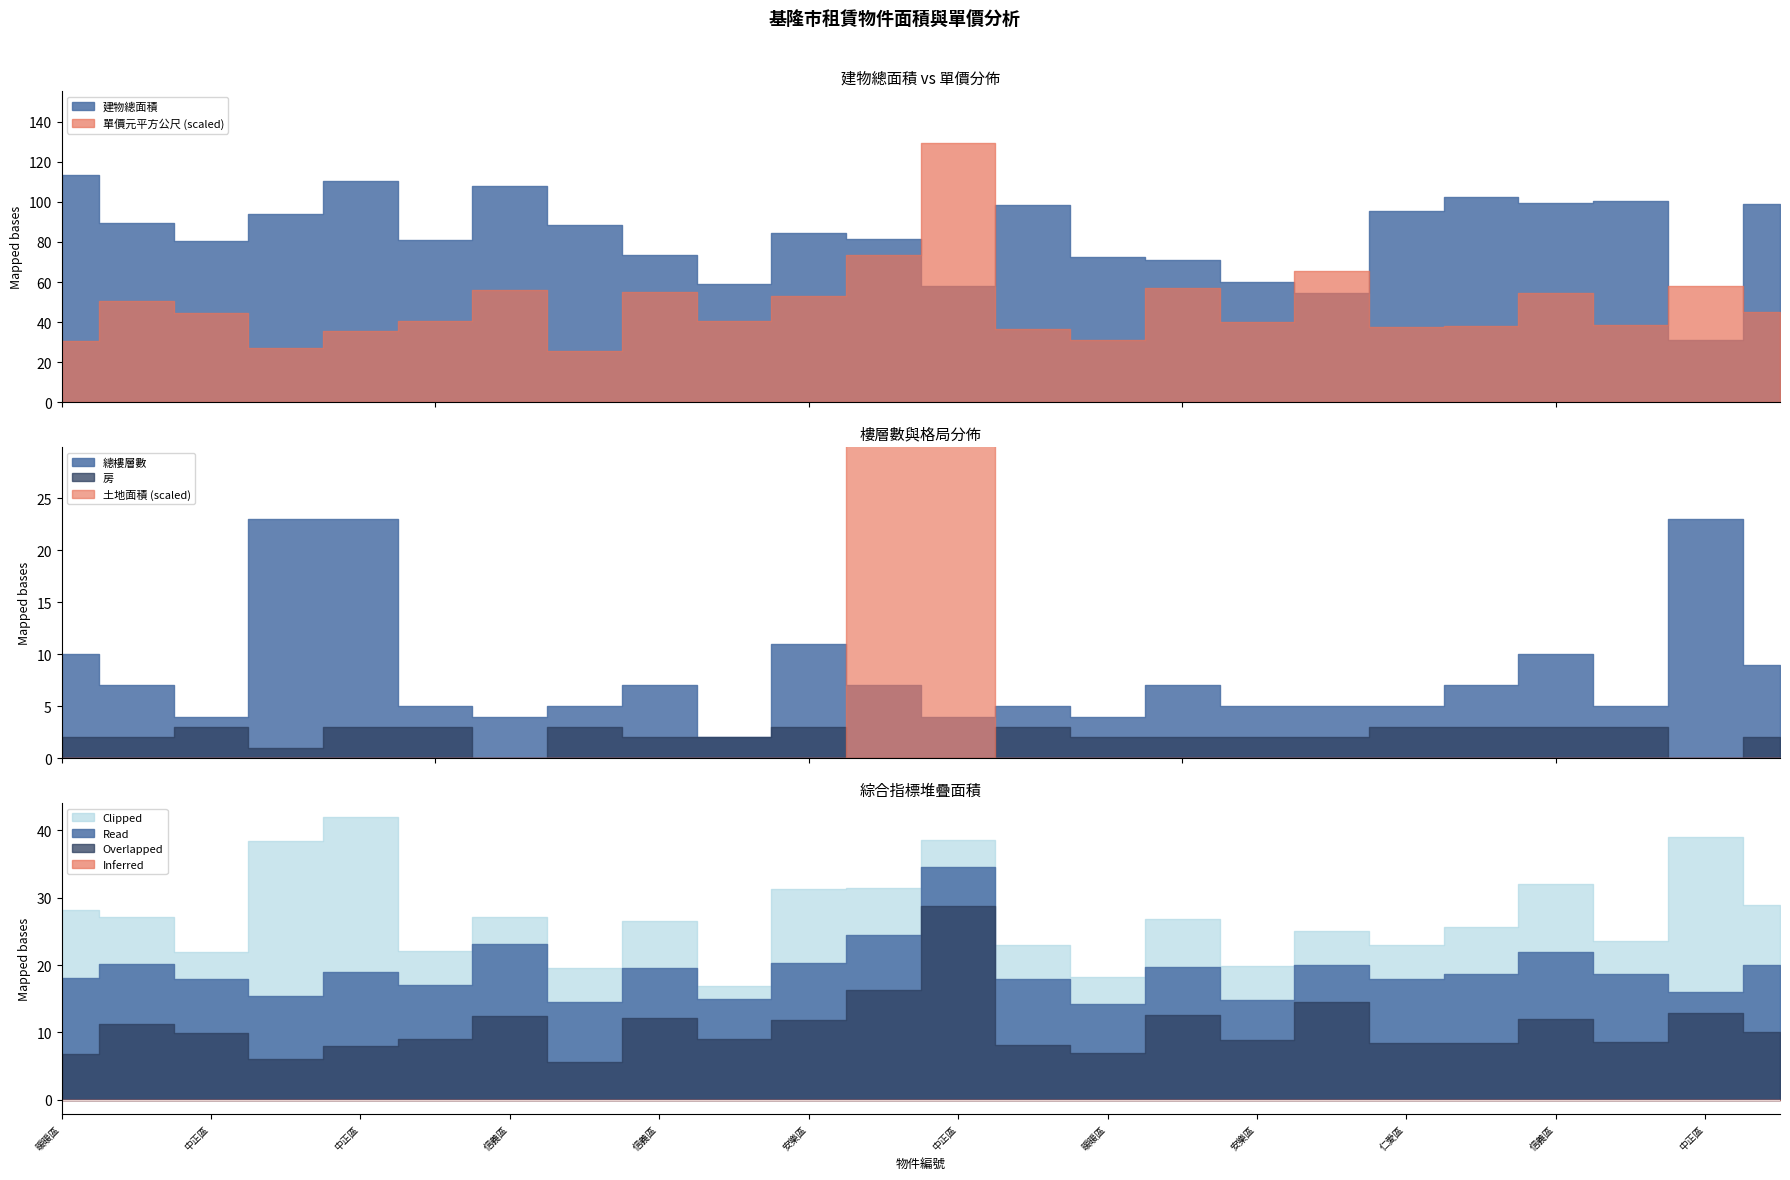

Is the value of 土地面積 at 仁愛區 greater than the value of 總樓層數 at 安樂區?

No